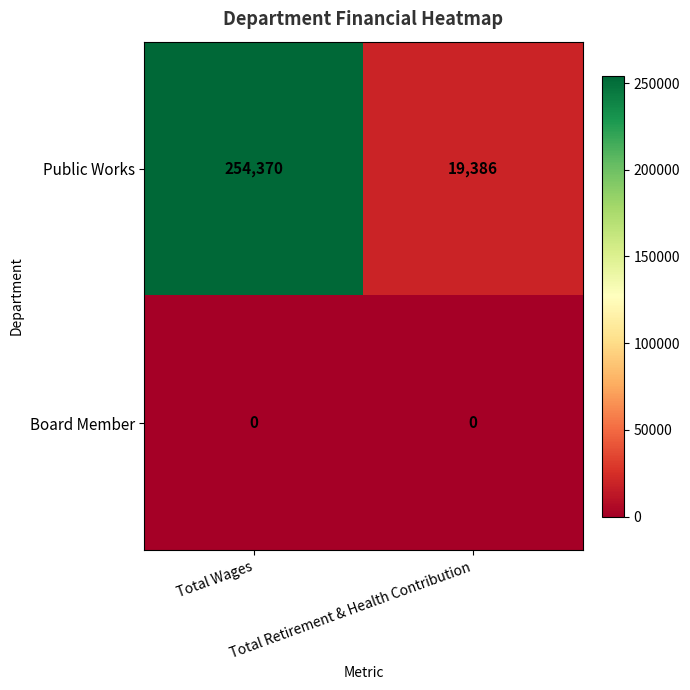

Rank the series by their average value, from highest to lowest.

Public Works, Board Member